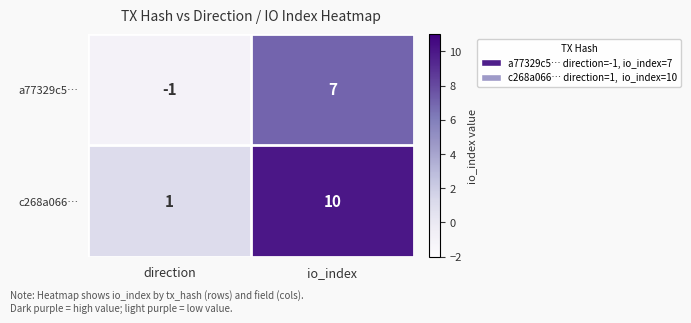

What is the maximum value shown in the chart?

10